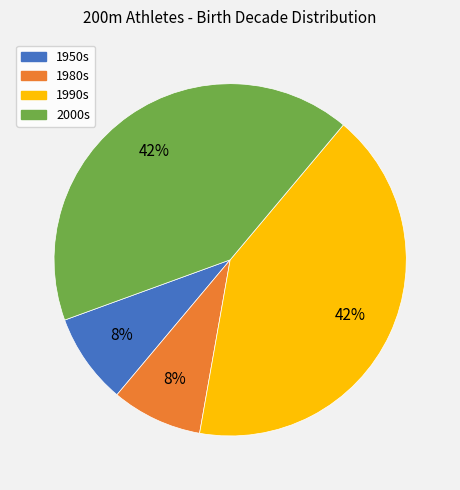

To the nearest percent, what is the average slice percentage?

25%